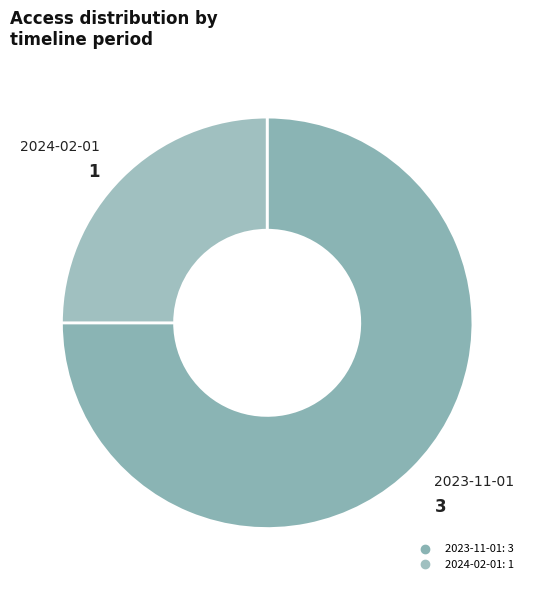

Is there a majority slice in this chart?

Yes